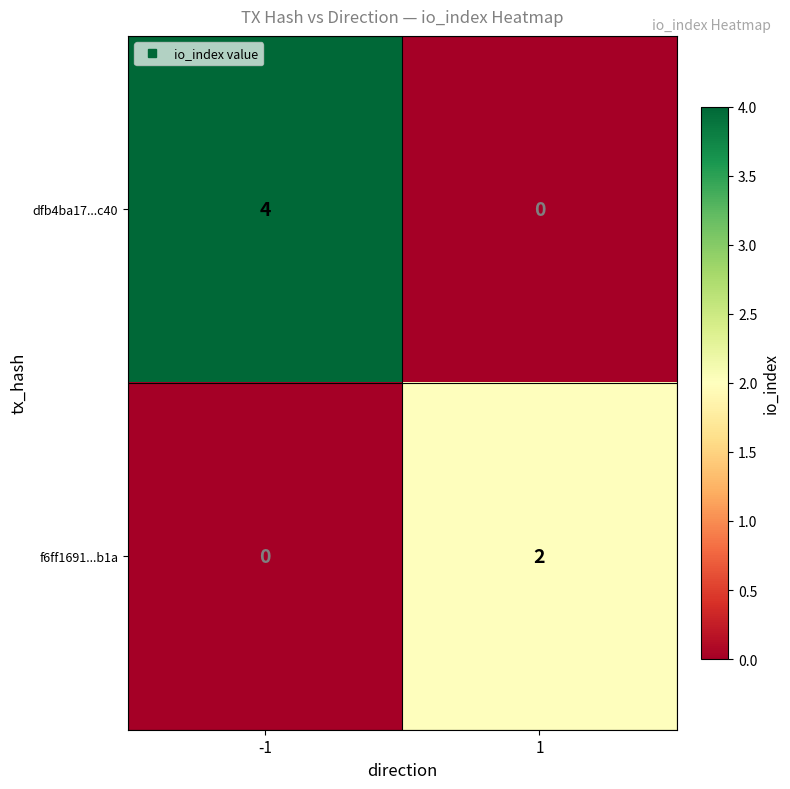

Reading right to left, transcribe all the data shown in this chart.

dfb4ba17...c40: 0	4
f6ff1691...b1a: 2	0